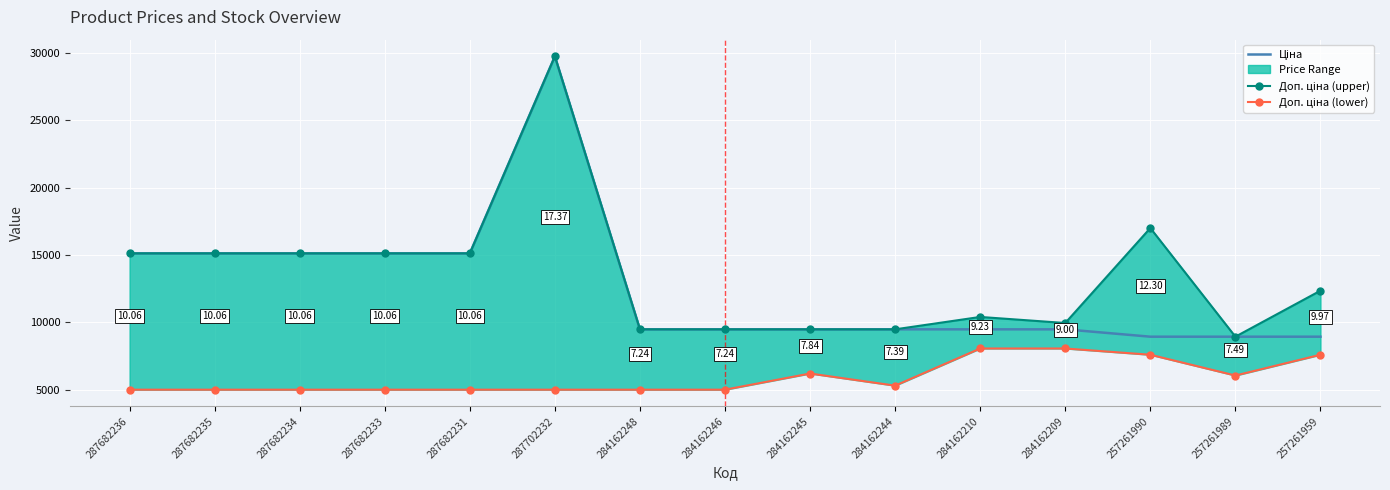

True or false: Доп. ціна (upper) and Доп. ціна (lower) cross at least once.

False